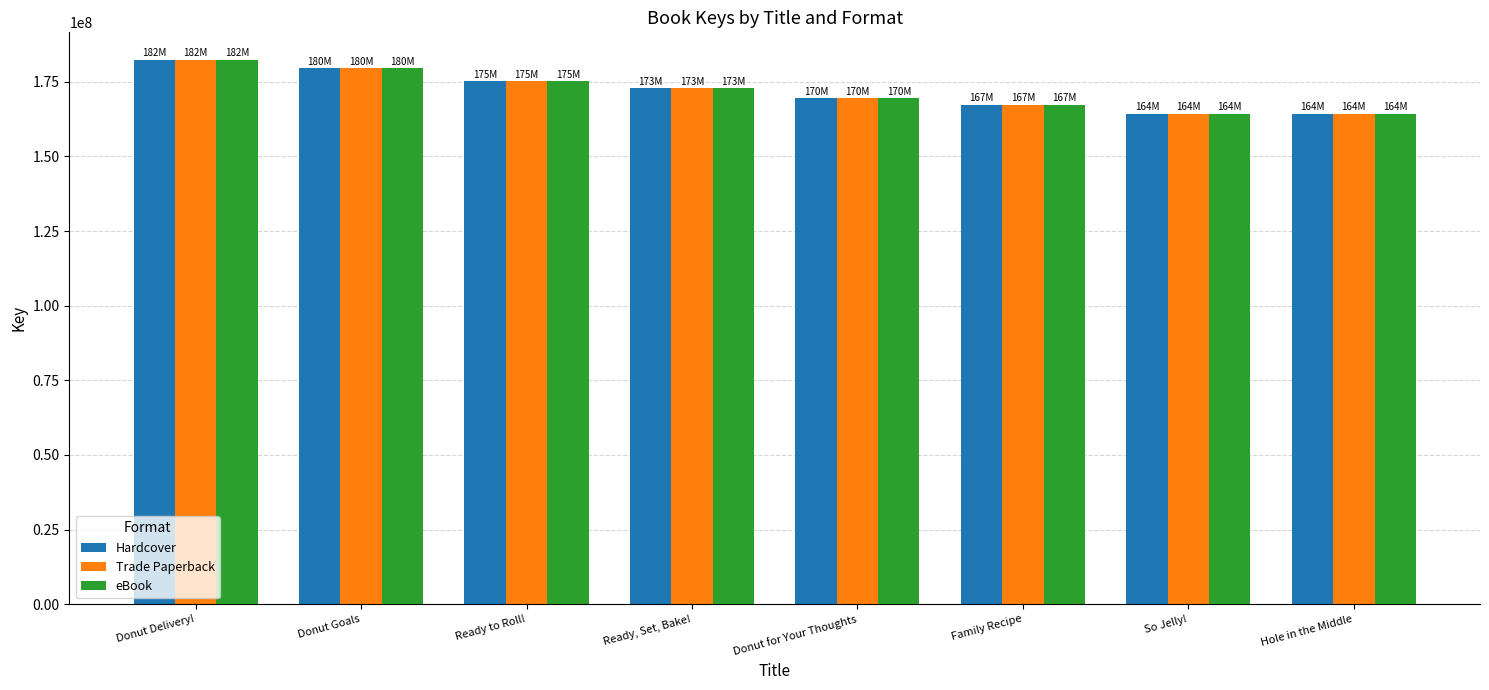

Is it true that eBook equals 164353794 at Hole in the Middle?

True